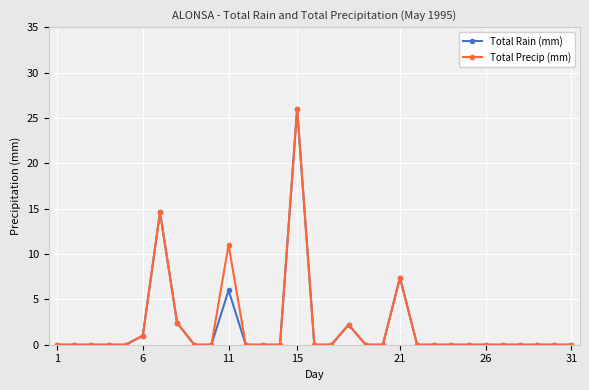

Reading left to right, what are all the values shown in this chart?

Total Rain (mm): 0.0	0.0	0.0	0.0	0.0	1.0	14.6	2.4	0.0	0.0	6.0	0.0	0.0	0.0	26.0	0.0	0.0	2.2	0.0	0.0	7.4	0.0	0.0	0.0	0.0	0.0	0.0	0.0	0.0	0.0	0.0
Total Precip (mm): 0.0	0.0	0.0	0.0	0.0	1.0	14.6	2.4	0.0	0.0	11.0	0.0	0.0	0.0	26.0	0.0	0.0	2.2	0.0	0.0	7.4	0.0	0.0	0.0	0.0	0.0	0.0	0.0	0.0	0.0	0.0